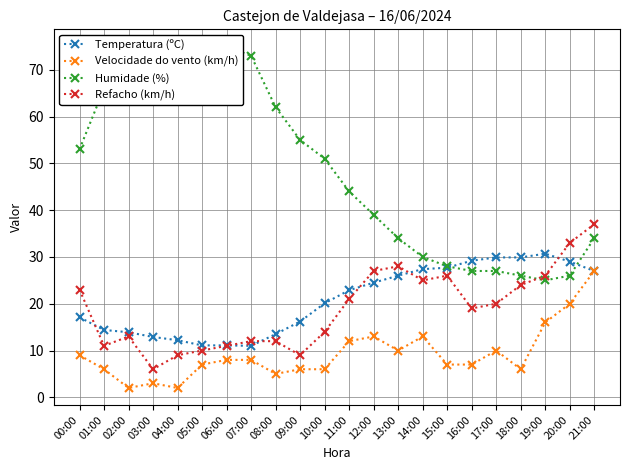

True or false: Temperatura (ºC) and Velocidade do vento (km/h) intersect in this chart.

False